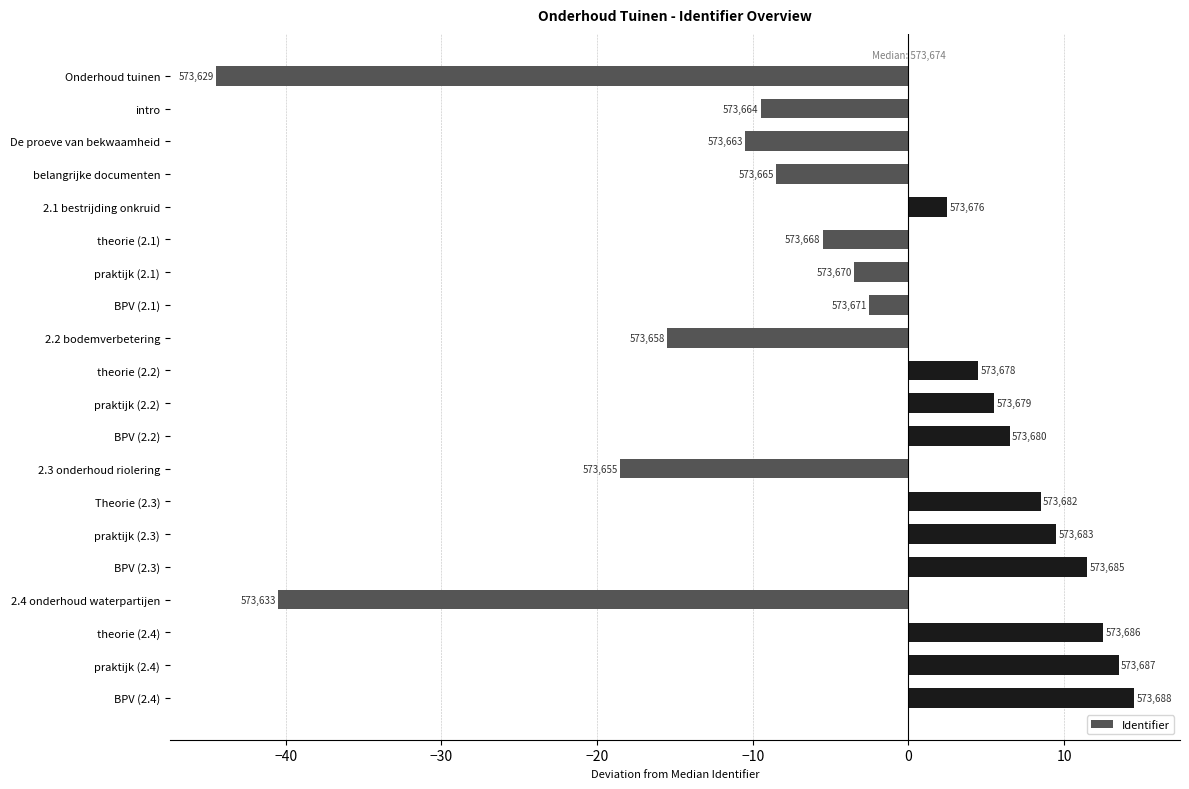

What is the difference between the second highest and minimum values?

58.0